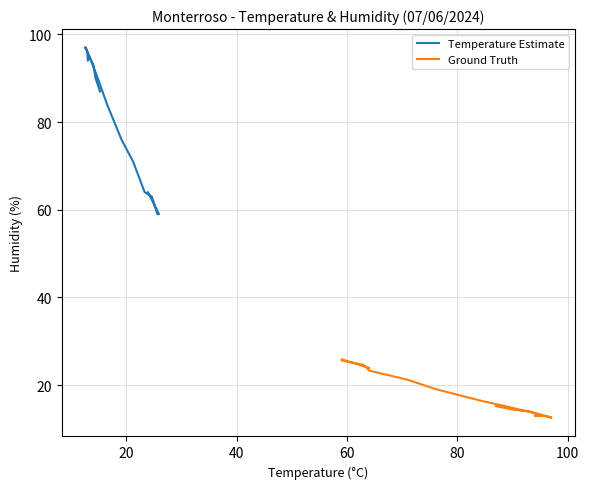

True or false: Ground Truth has a value of 6.2 at 11.

False